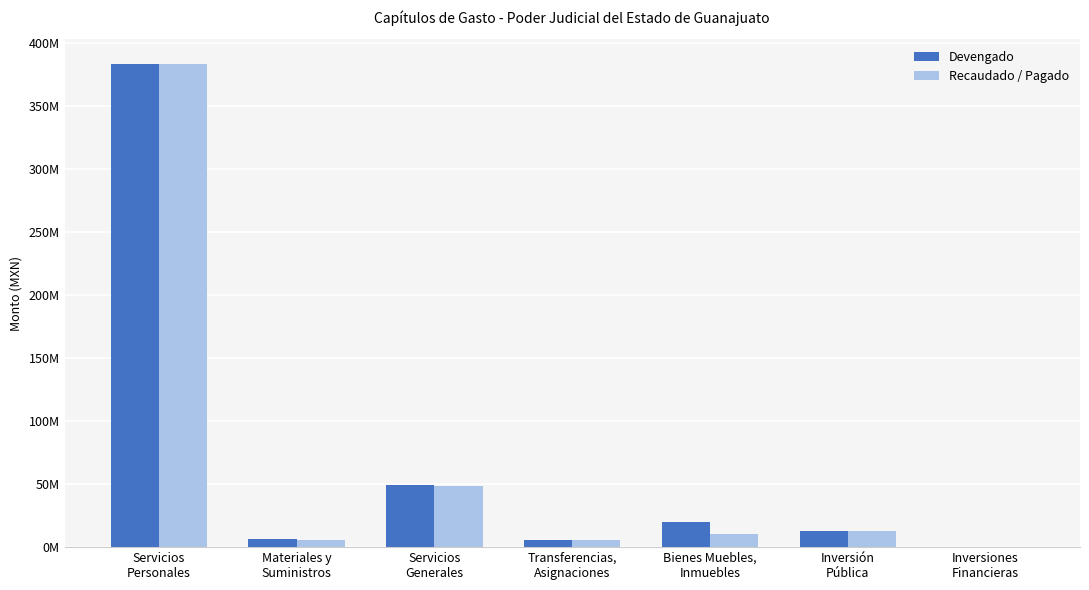

At Materiales y
Suministros, list the series in order from largest to smallest.

Devengado, Recaudado / Pagado